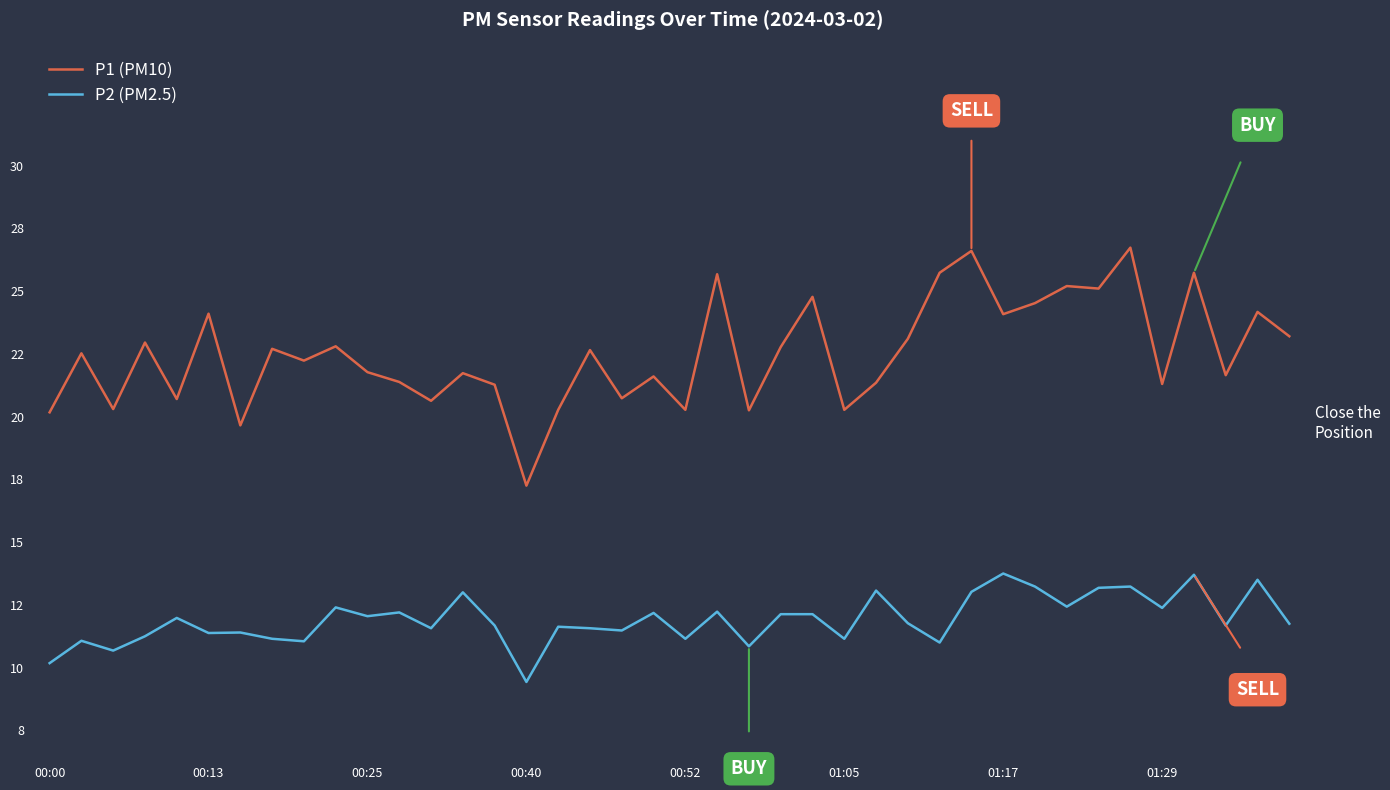

What are all the series names shown in the legend?

P1 (PM10), P2 (PM2.5)